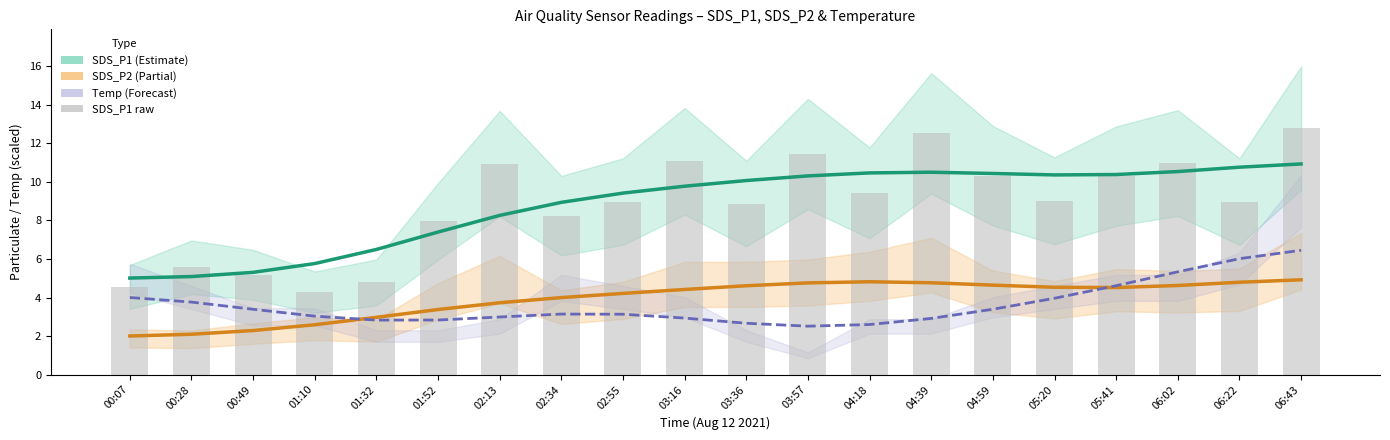

What is the difference between the SDS_P1 raw values at 04:39 and 02:34?

4.3